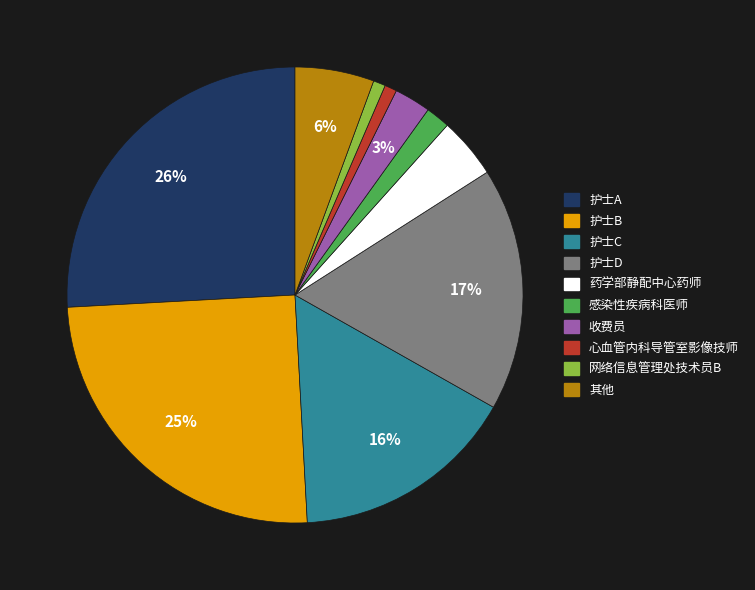

To the nearest percent, what is the average slice percentage?

10%